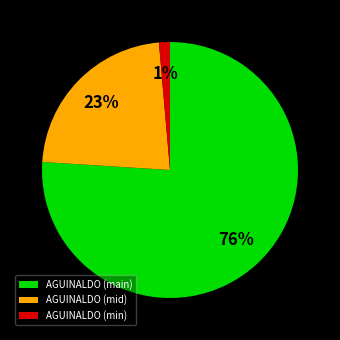

Is the sum of AGUINALDO (min) and AGUINALDO (mid) greater than half?

No